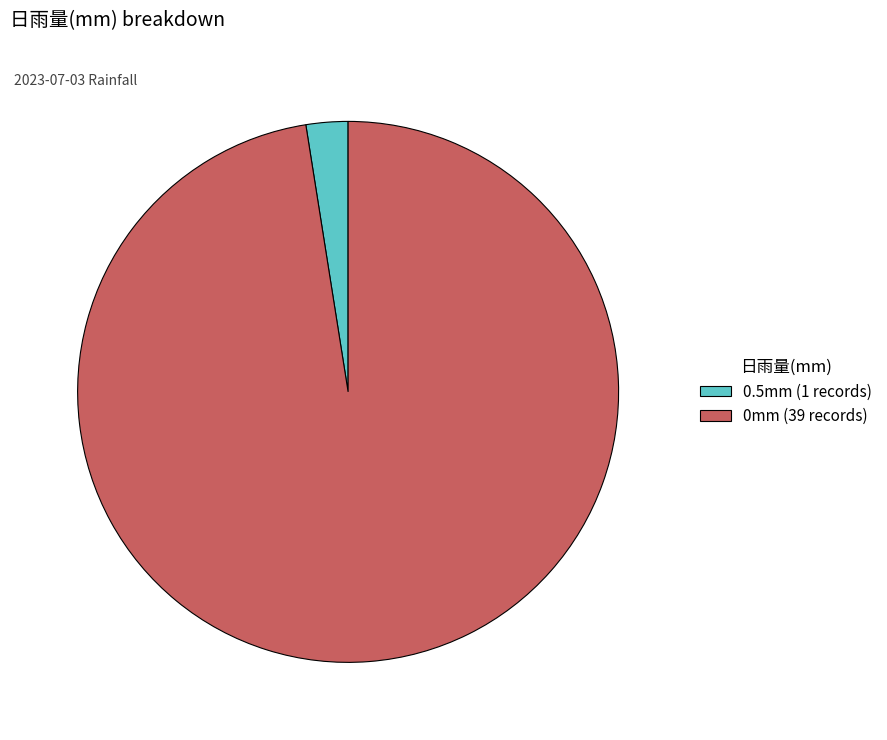

The 0.5mm (1 records) slice represents 17% of the pie. True or false?

False